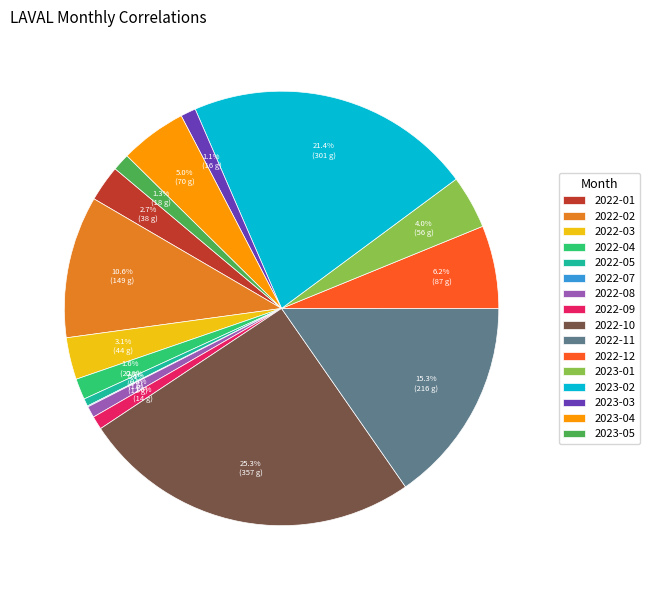

Between 2023-04 and 2023-05, which is larger?

2023-04